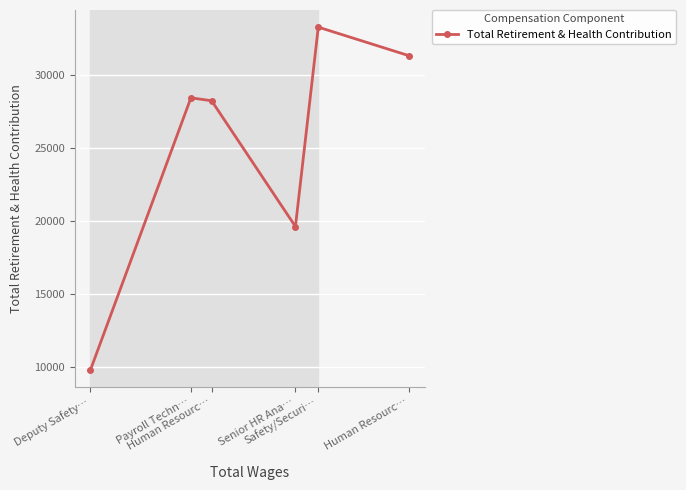

List the labels in order of value, largest first.

Safety/Securi…, Human Resourc…, Payroll Techn…, Human Resourc…, Senior HR Ana…, Deputy Safety…